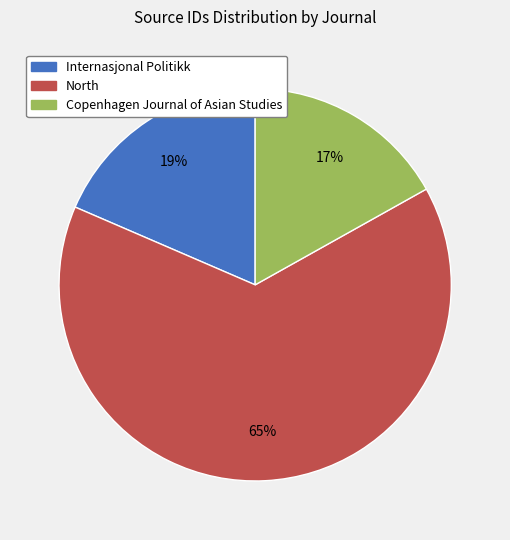

How many segments does this pie chart have?

3